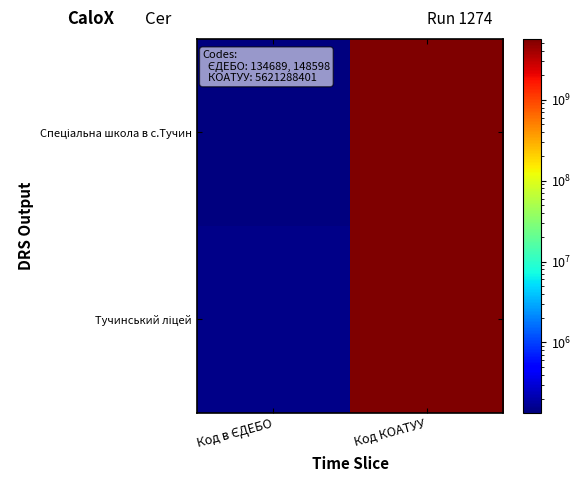

Between Код в ЄДЕБО and Код КОАТУУ, which series saw the biggest shift?

Спеціальна школа в с.Тучин